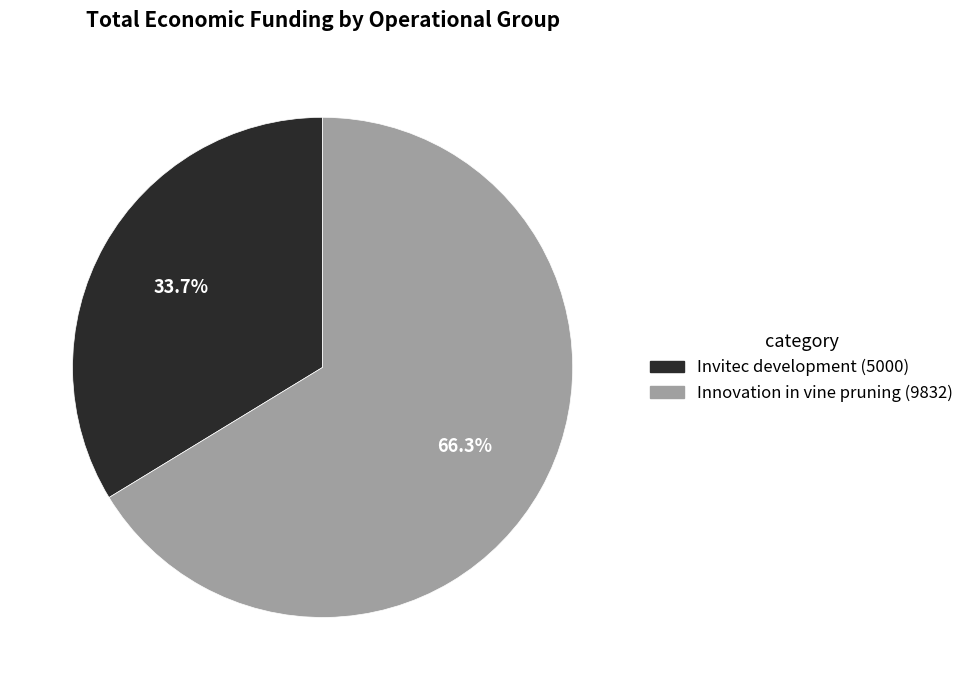

Is there a majority slice in this chart?

Yes